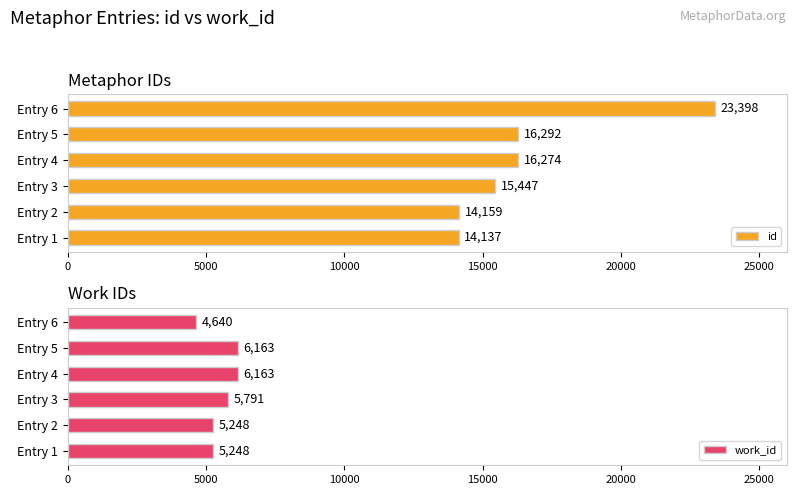

How many data points in id are less than 16274?

3